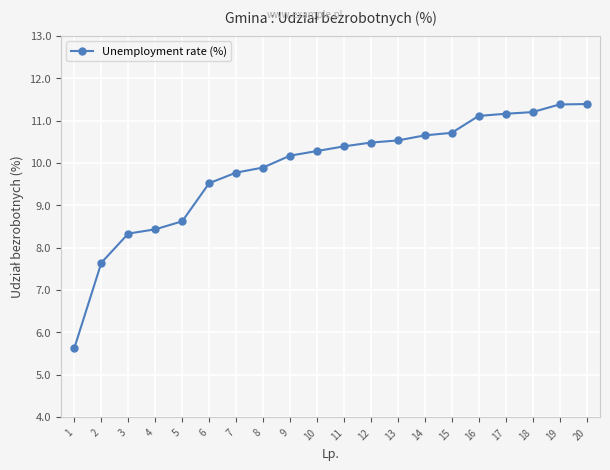

What value does the data have at 3?

8.3